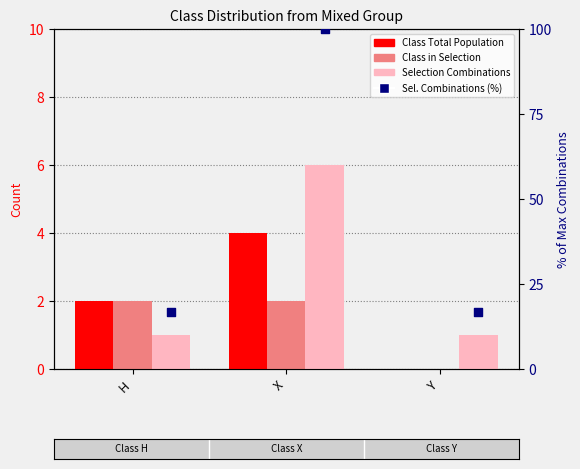

Which series reaches the minimum Y coordinate?

Class Total Population